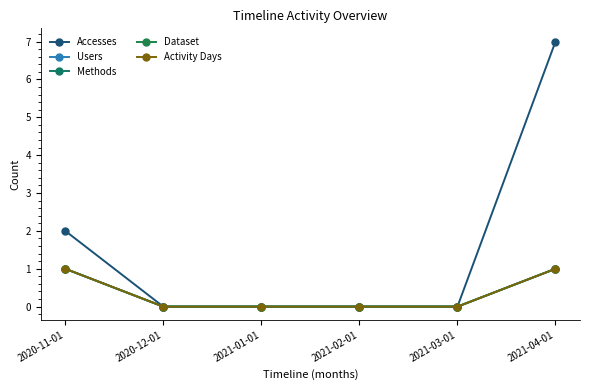

Is this an area chart (filled region under the line)?

No